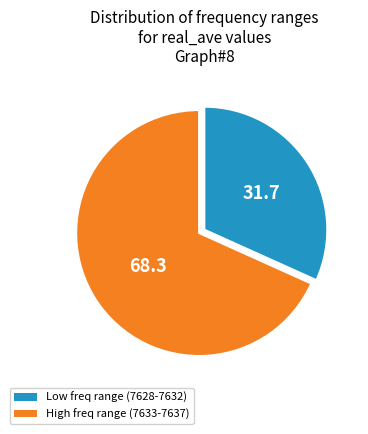

Is there a majority slice in this chart?

Yes